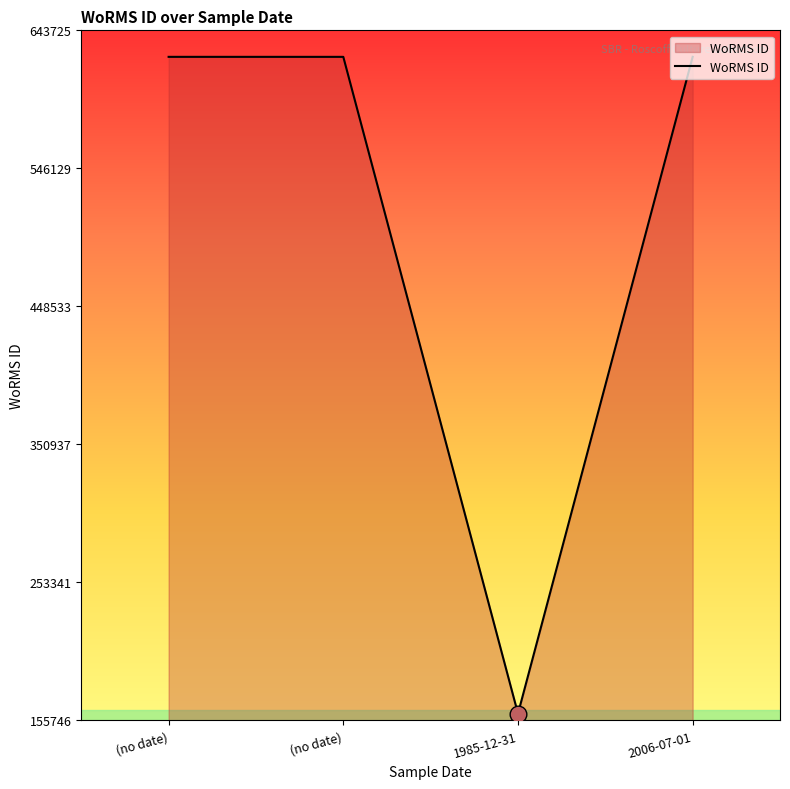

What is the greatest value displayed?

624976